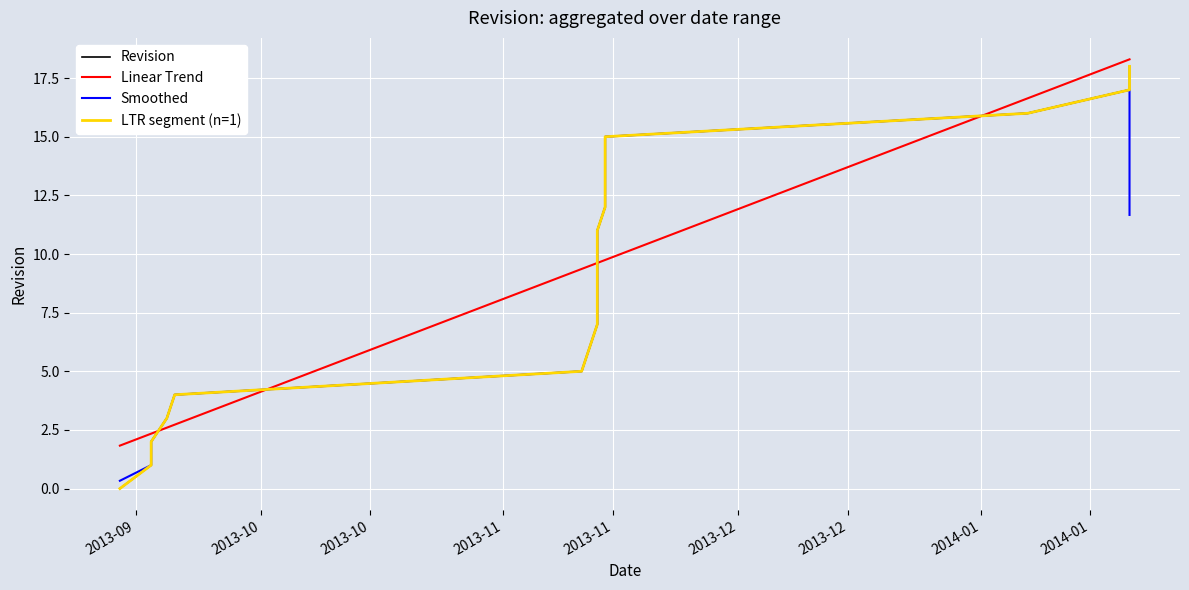

What is the difference between the maximum and minimum values in the LTR segment (n=1) series?

18.0